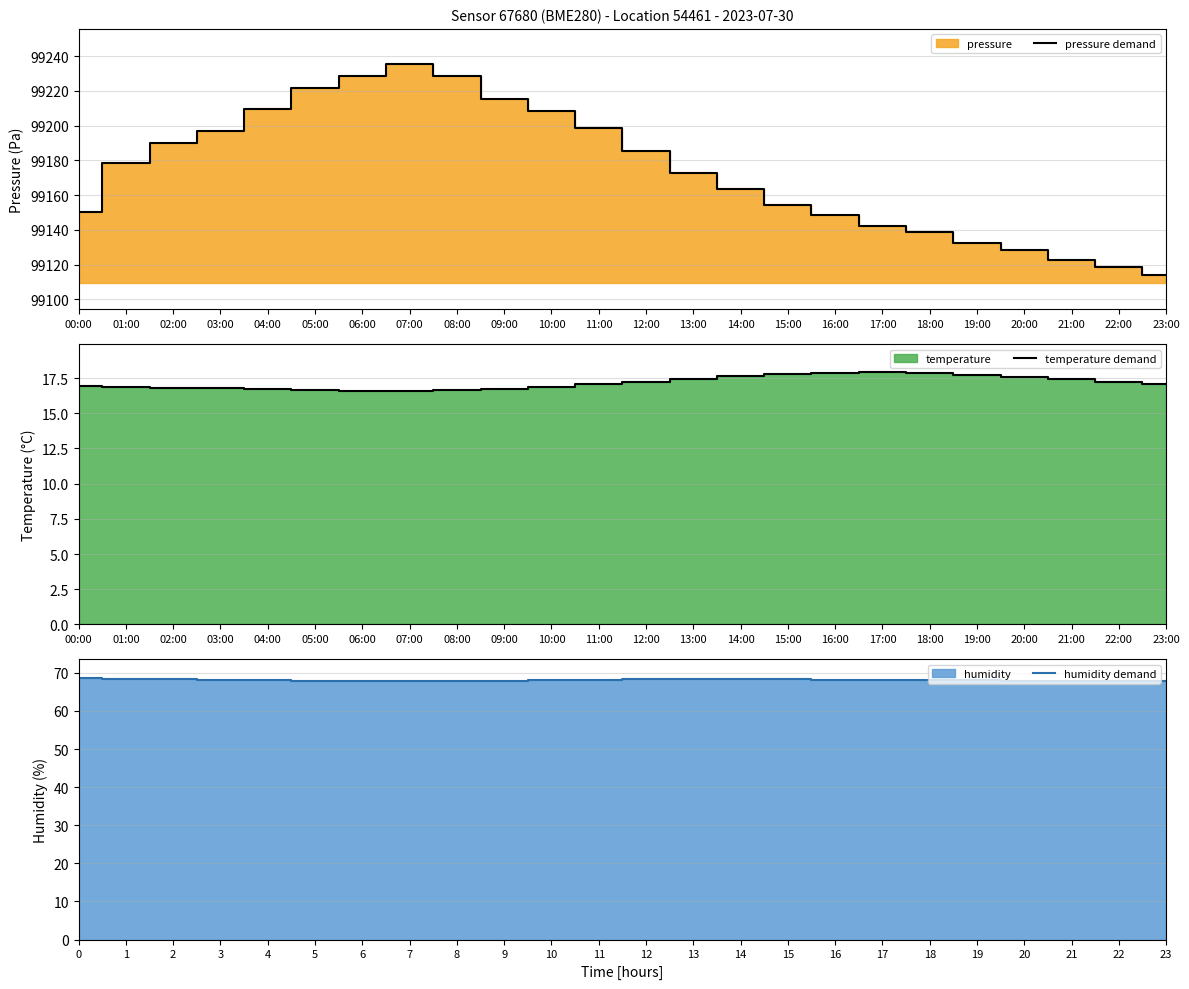

True or false: humidity demand and temperature demand cross at least once.

False